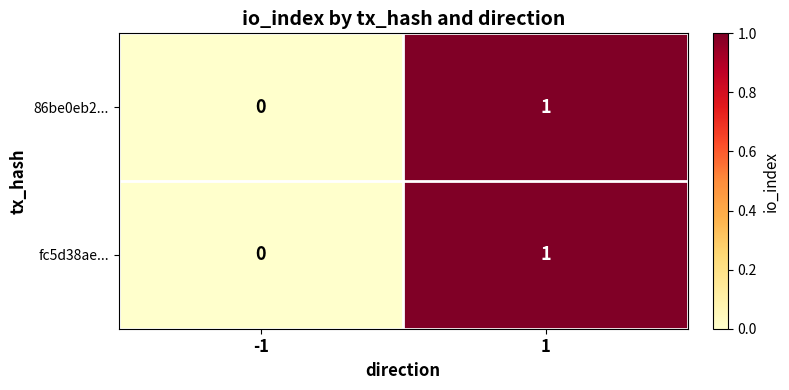

True or false: fc5d38ae... has a value of 0 at 1.

False